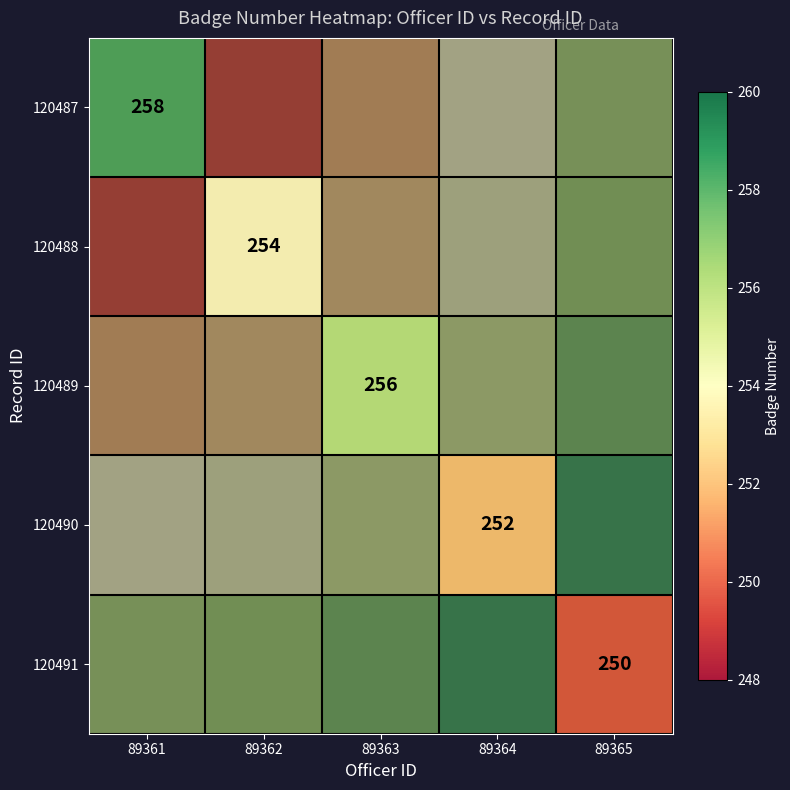

Which label corresponds to the smallest value in the chart?

89365